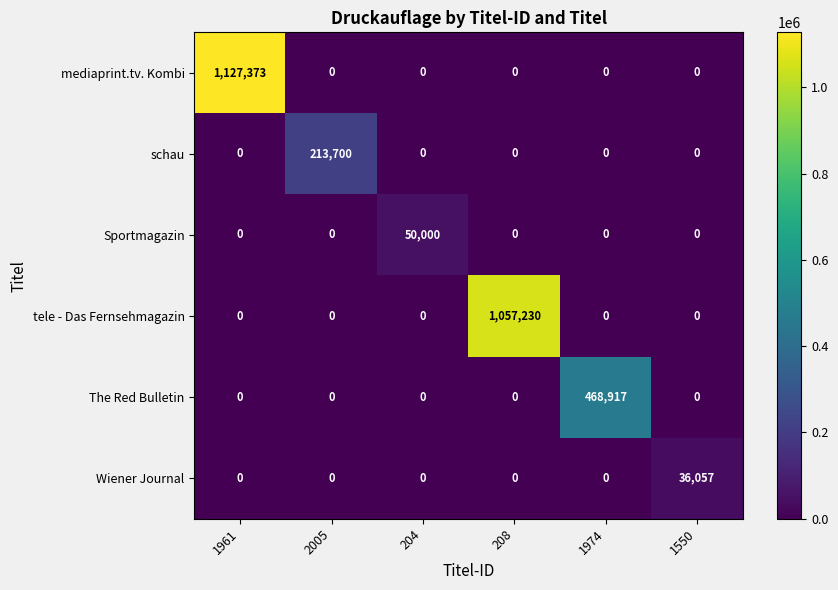

The value of Sportmagazin at 204 is 88505. True or false?

False